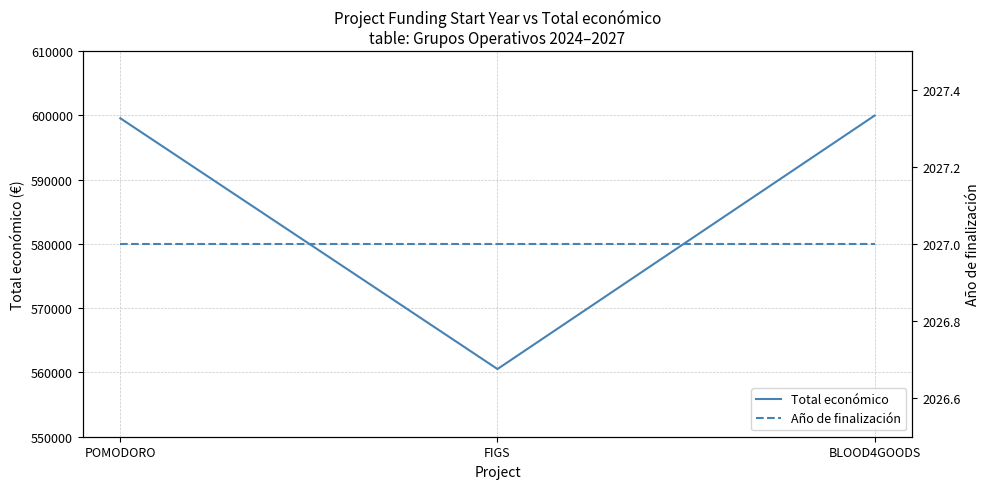

How many lines are shown in the chart?

2